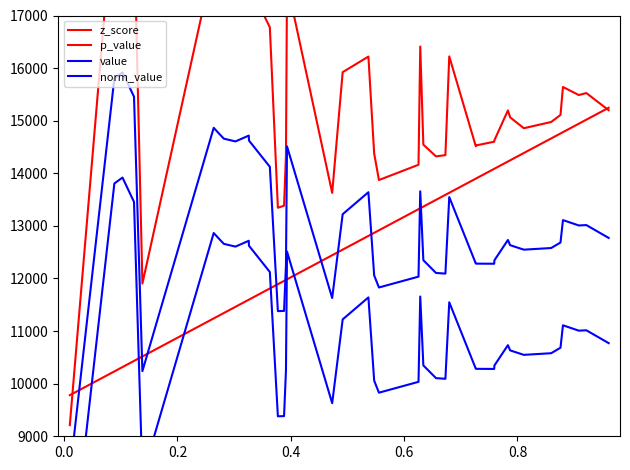

What is the average value of the p_value series?

12800.0